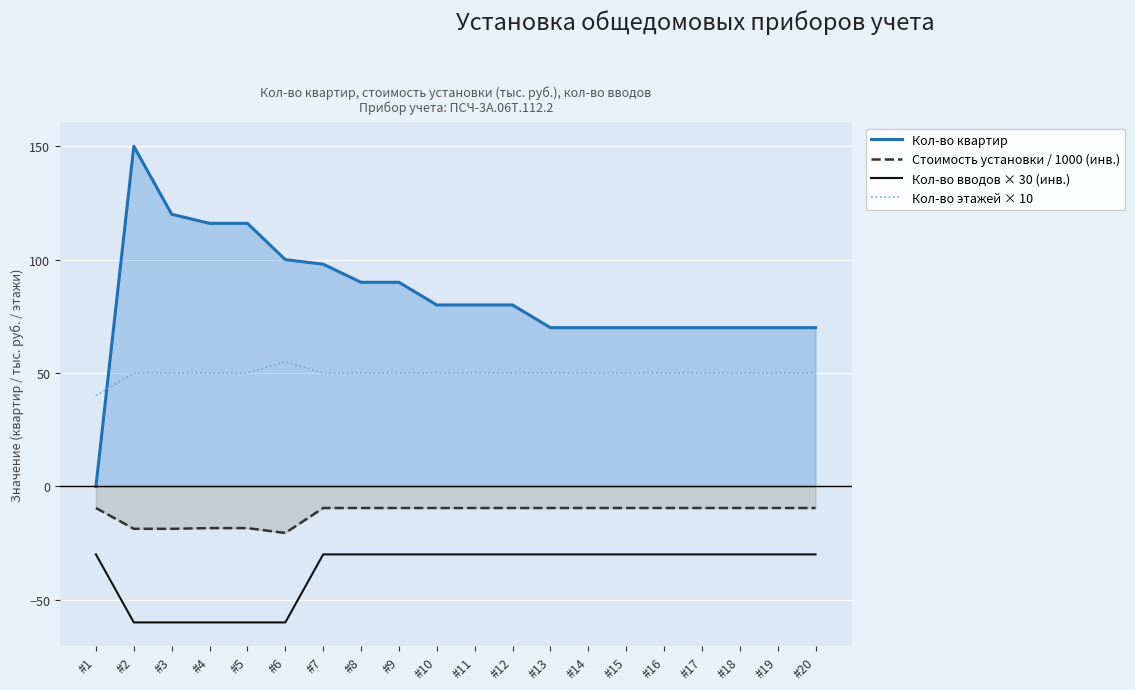

At which category is the sum across all series the highest?

#2